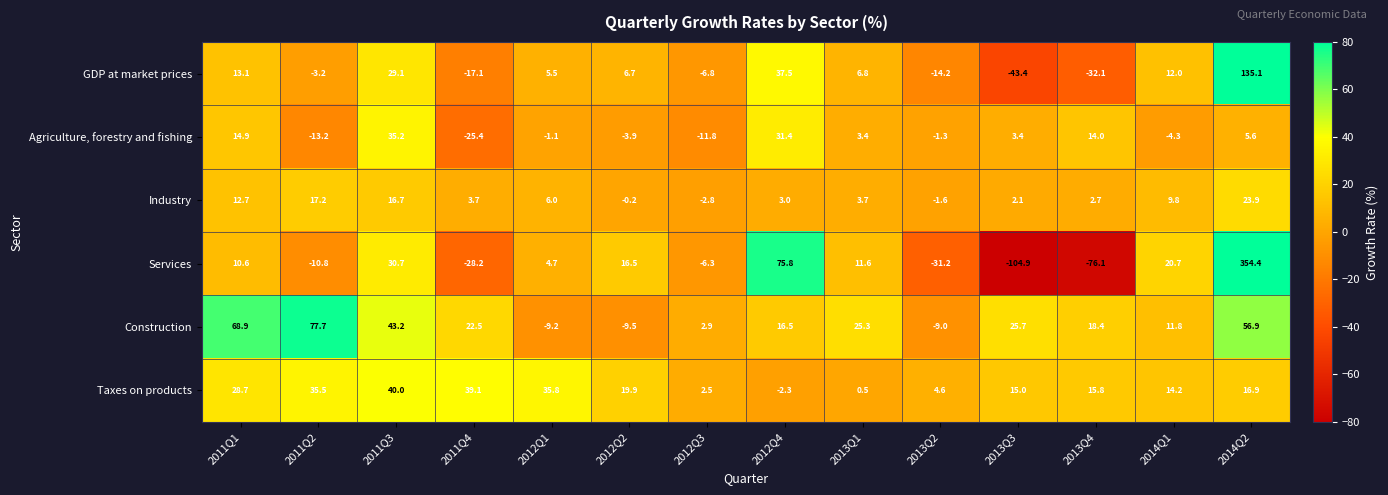

How many values in the Agriculture, forestry and fishing series are below 3?

7